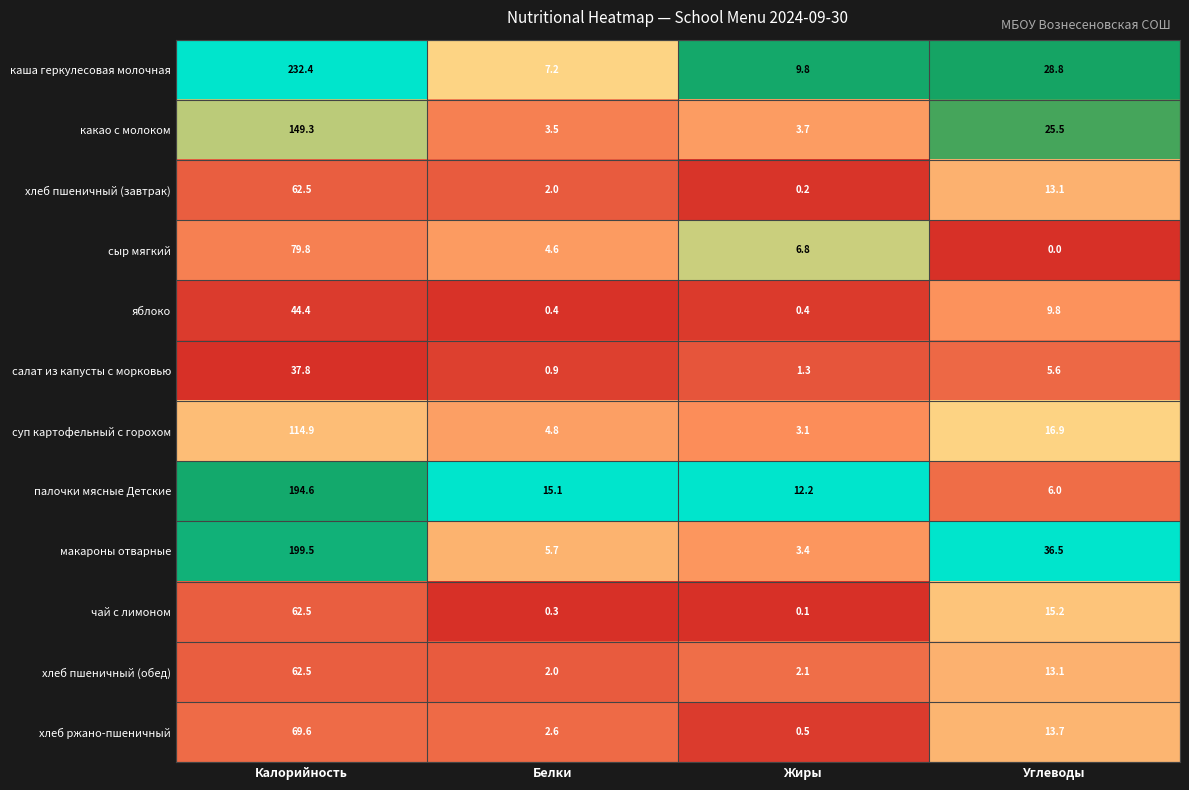

Is it true that салат из капусты с морковью equals 2.3 at Углеводы?

False